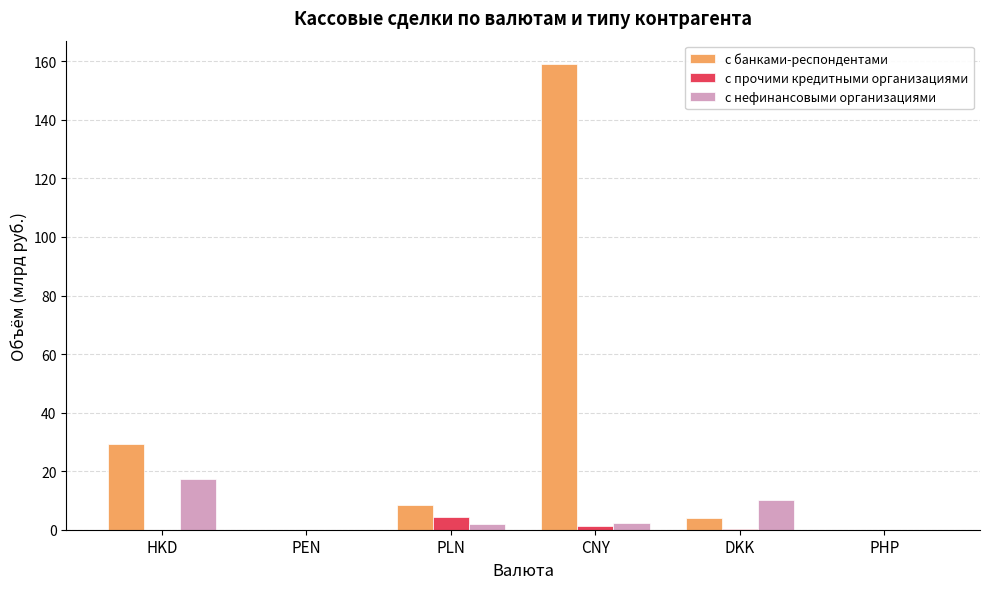

True or false: с банками-респондентами has a value of 37.5 at CNY.

False